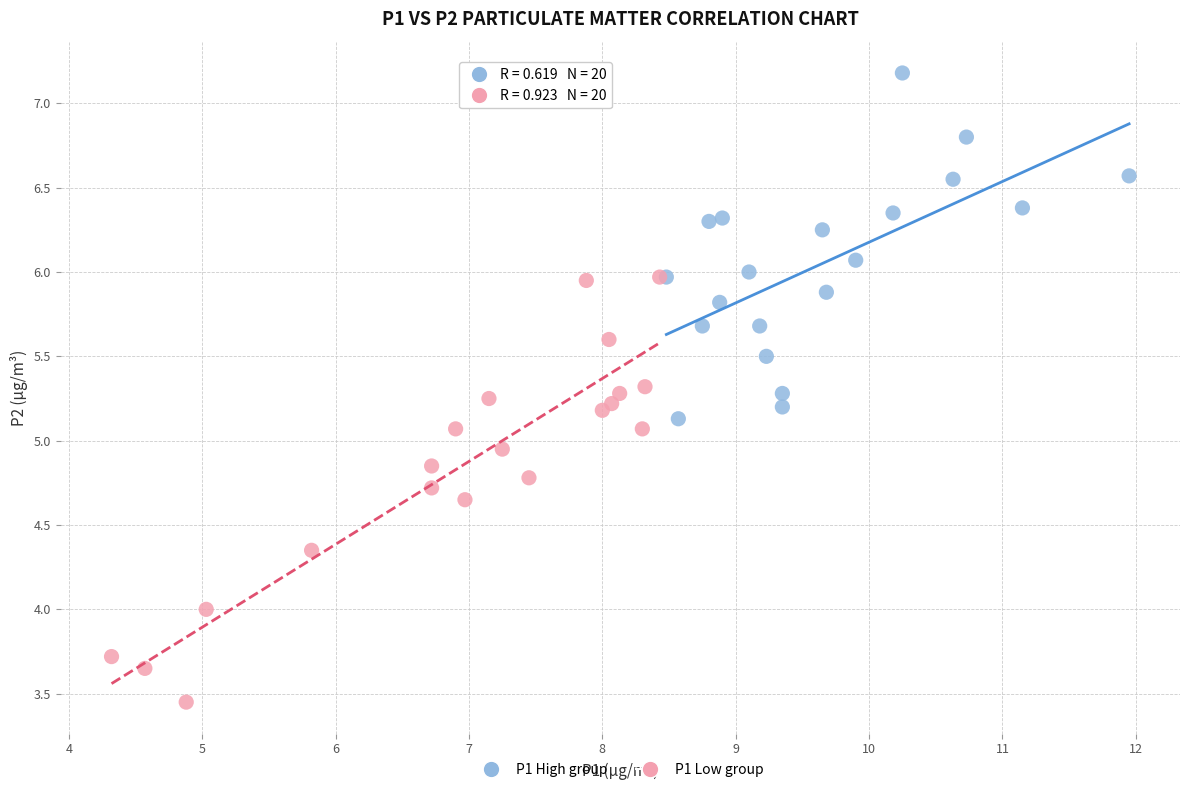

Which series contains the lowest Y value?

P1 Low group